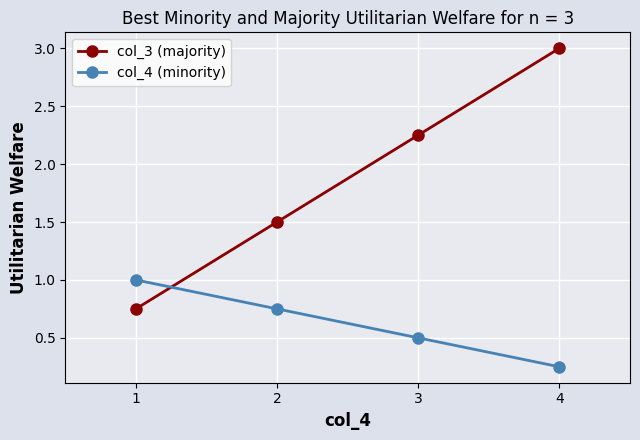

What is the value of the col_4 (minority) point at the 1st from the left?

1.0